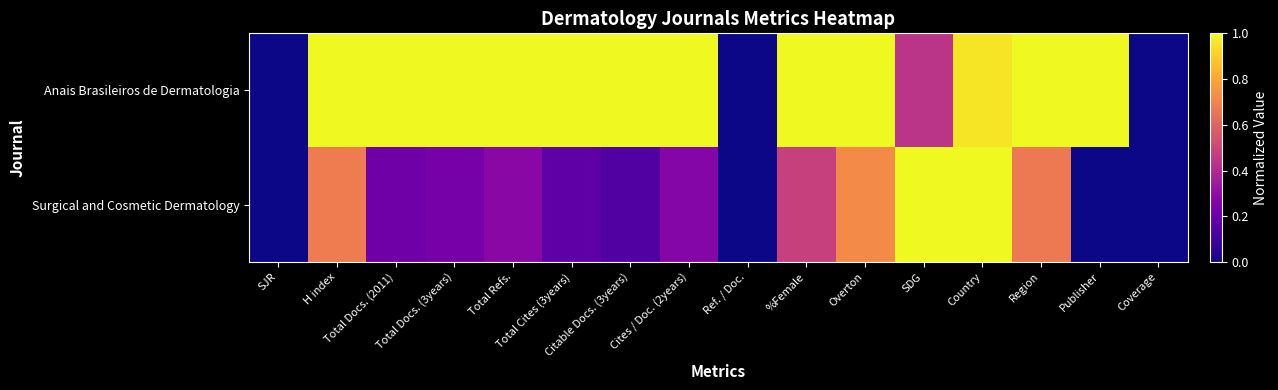

List the series in order of their peak value, highest first.

Anais Brasileiros de Dermatologia, Surgical and Cosmetic Dermatology